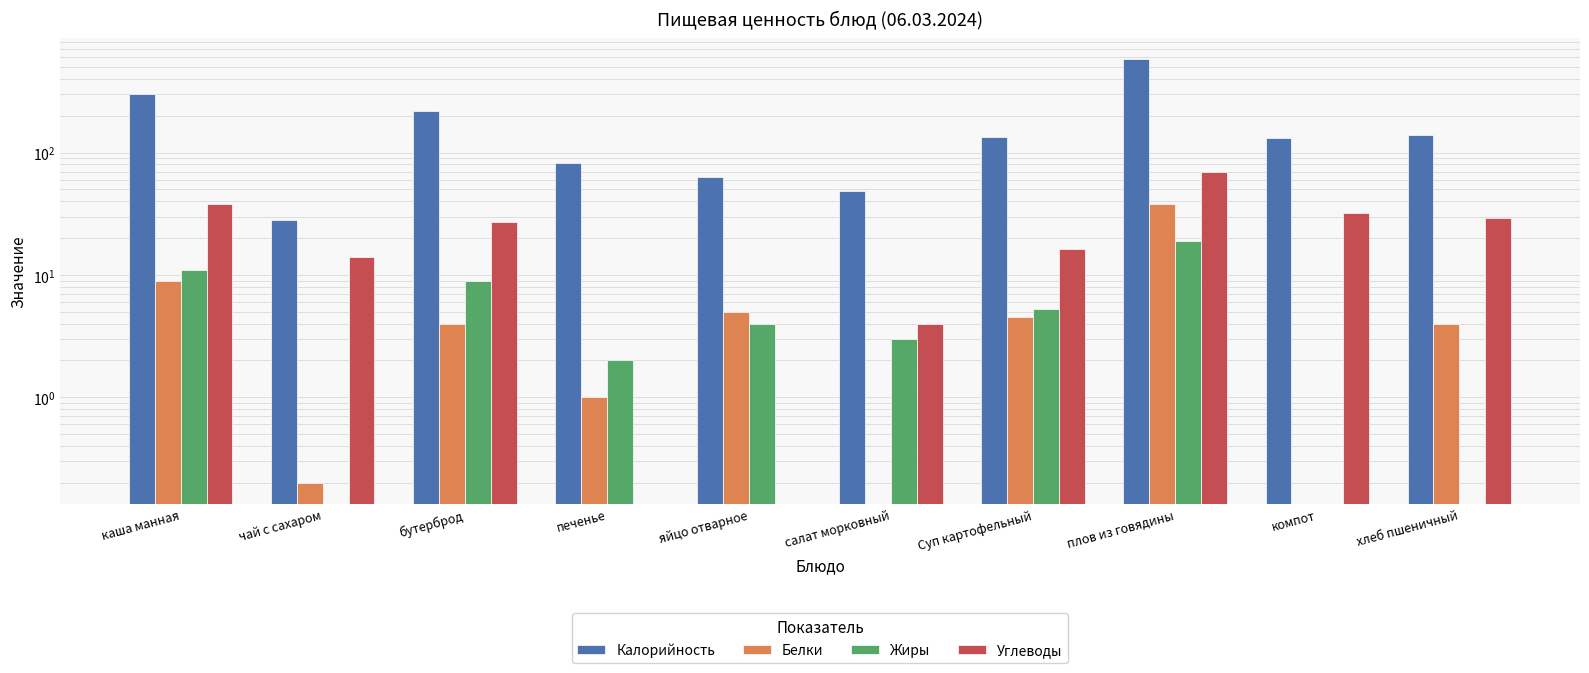

Is the value of Калорийность at плов из говядины greater than the value of Белки at компот?

Yes